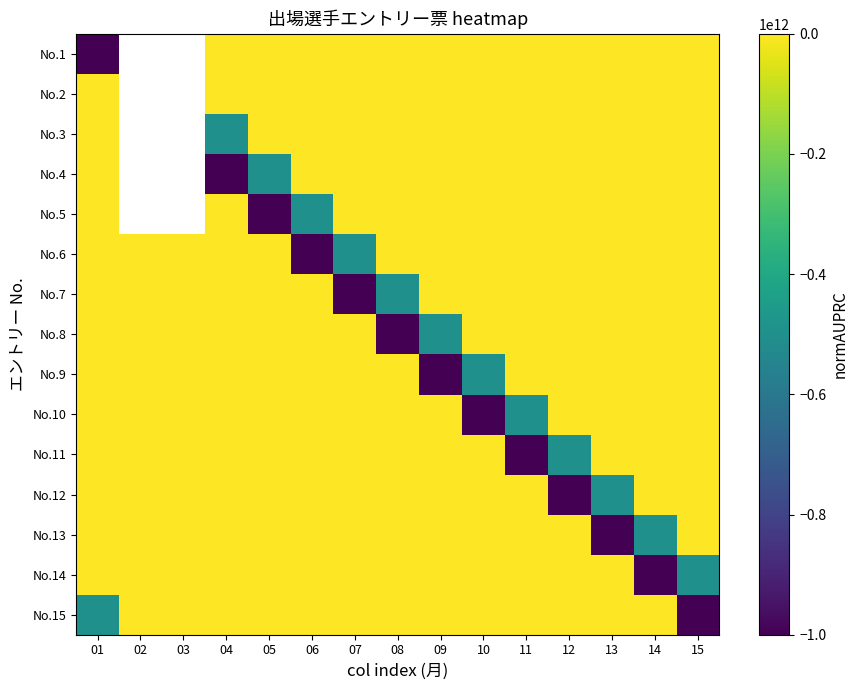

The No.11 series shows -1000000000000.0 at 11. True or false?

True